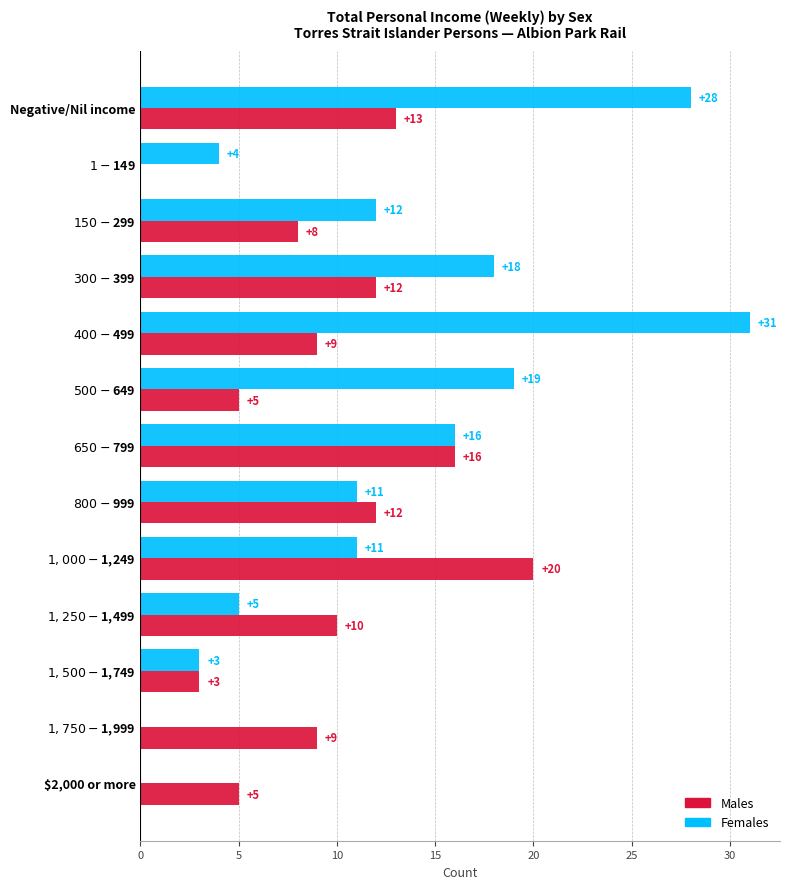

Is it true that Males equals 2 at $2,000 or more?

False